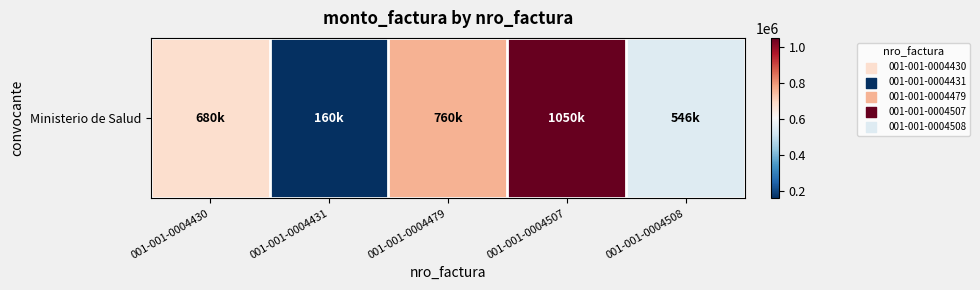

How many series are shown in this chart?

1